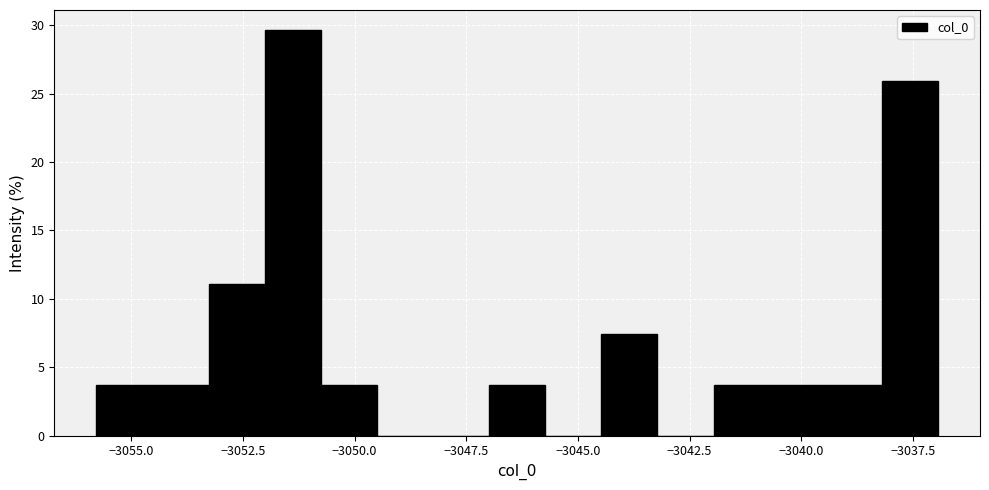

Read against the x-axis, roughly where is the centre of the tallest bar?

-3051.5